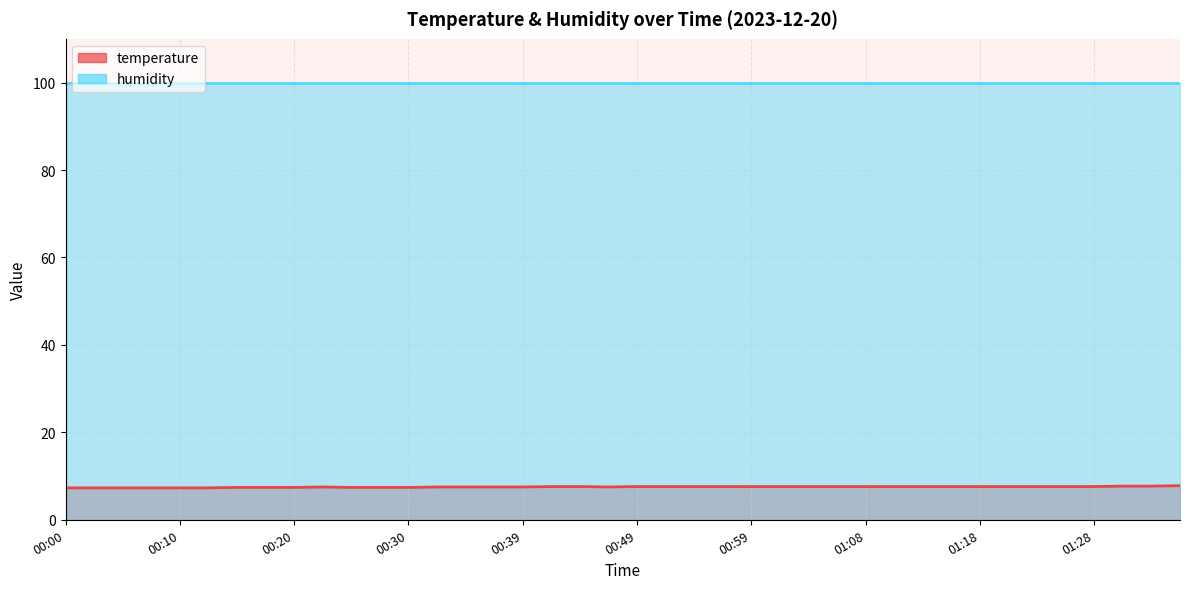

What is the average value of the humidity series?

99.9